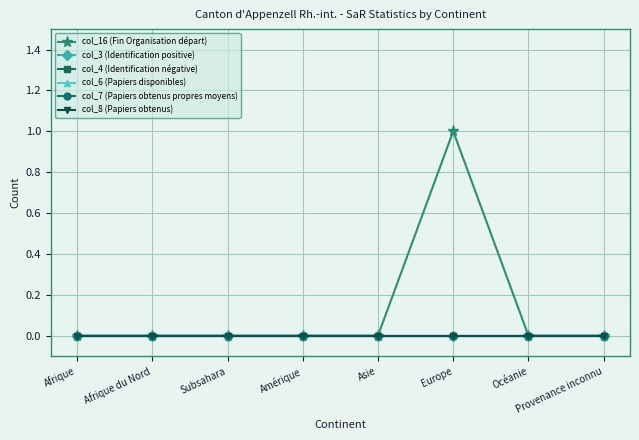

True or false: col_4 (Identification négative) and col_16 (Fin Organisation départ) intersect in this chart.

False